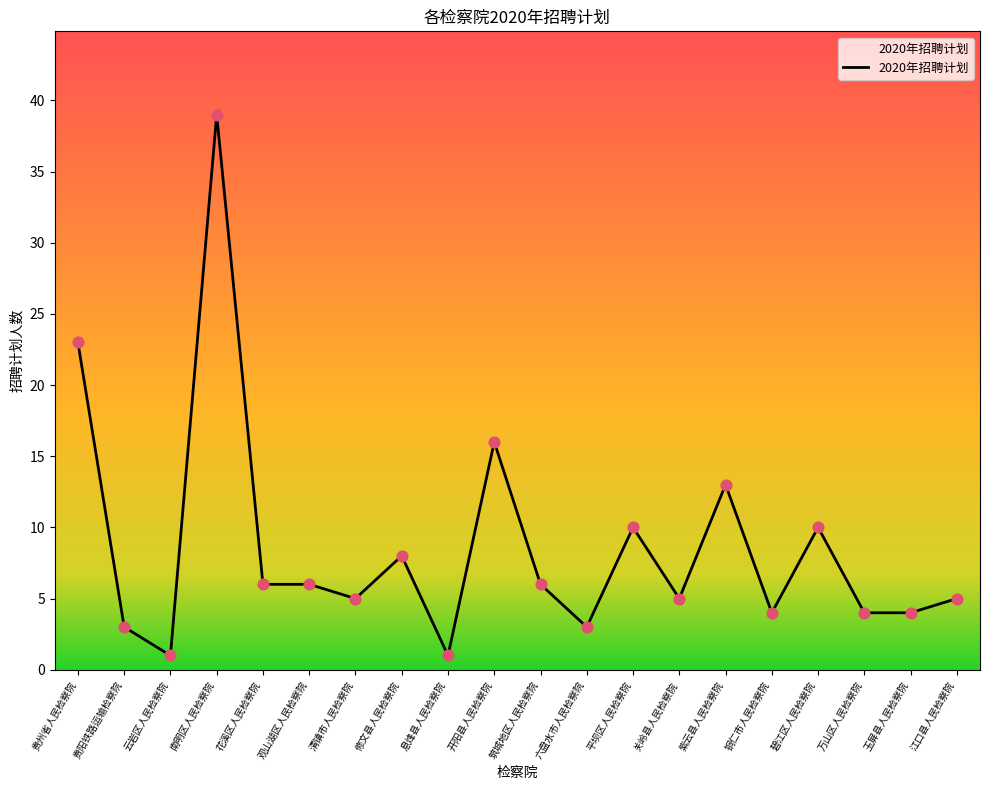

Which has a higher value, 关岭县人民检察院 or 六盘水市人民检察院?

关岭县人民检察院